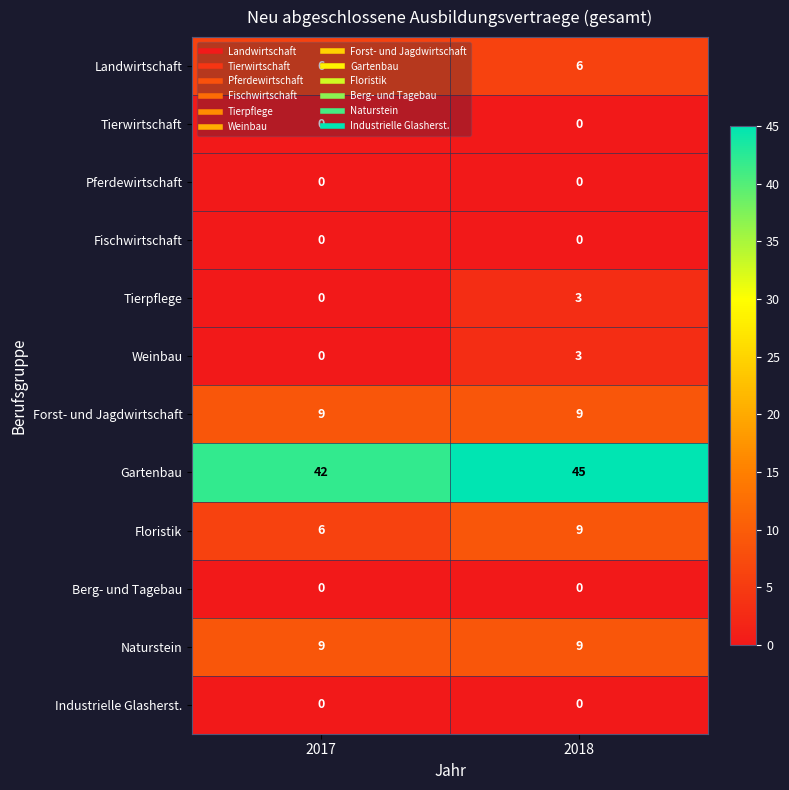

How many data points does each series have?

2